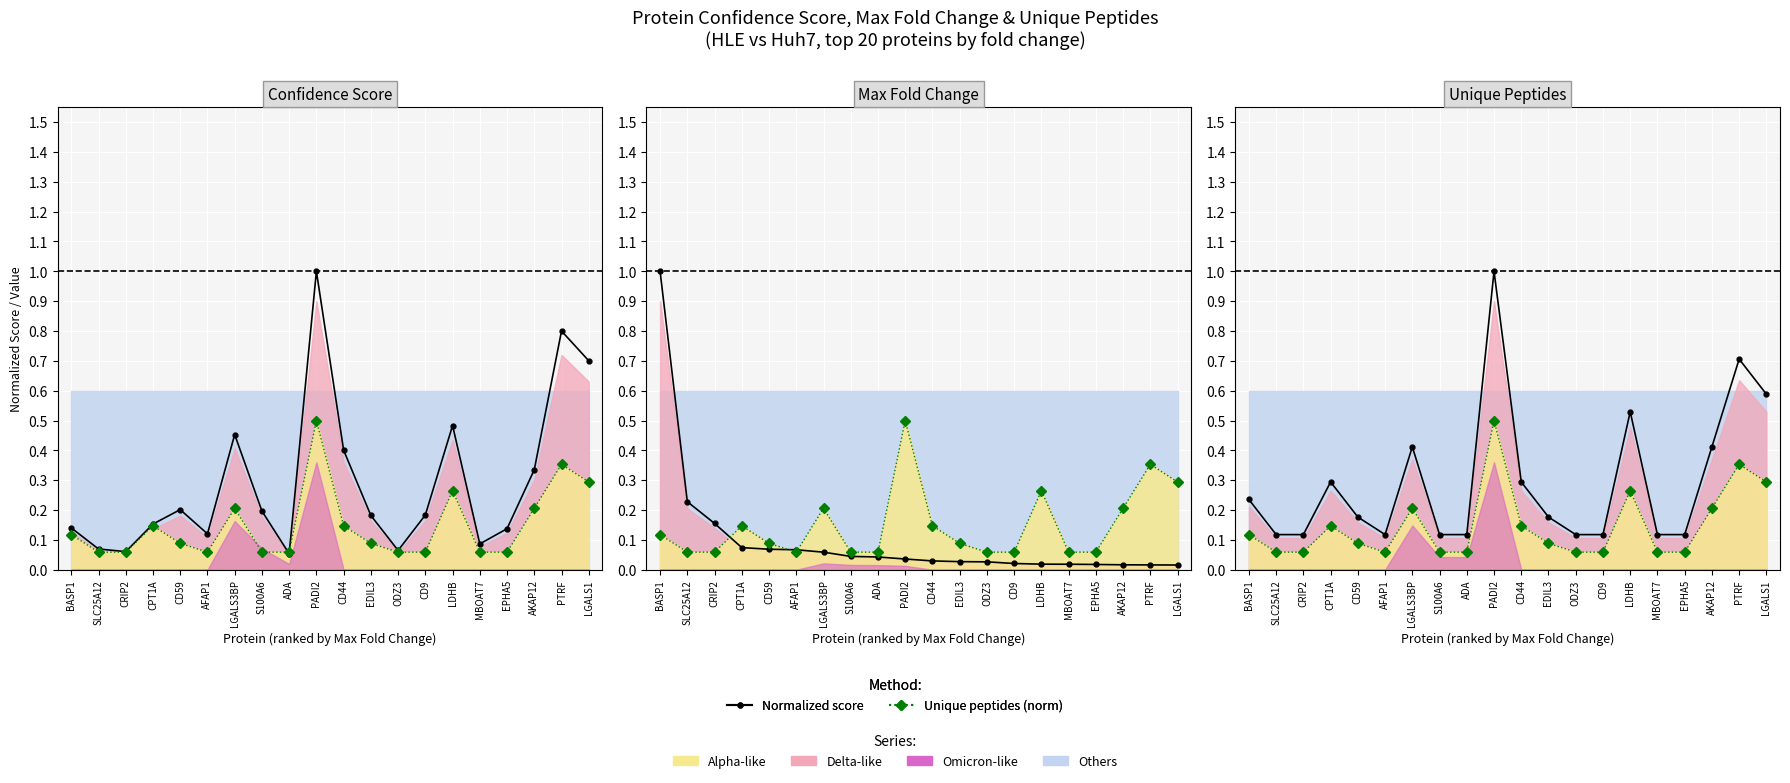

Rank the categories by Unique.peptides (normalized) value from lowest to highest.

SLC25A12, CRIP2, AFAP1, S100A6, ADA, ODZ3, CD9, MBOAT7, EPHA5, CD59, EDIL3, BASP1, CPT1A, CD44, LGALS3BP, AKAP12, LDHB, LGALS1, PTRF, PADI2